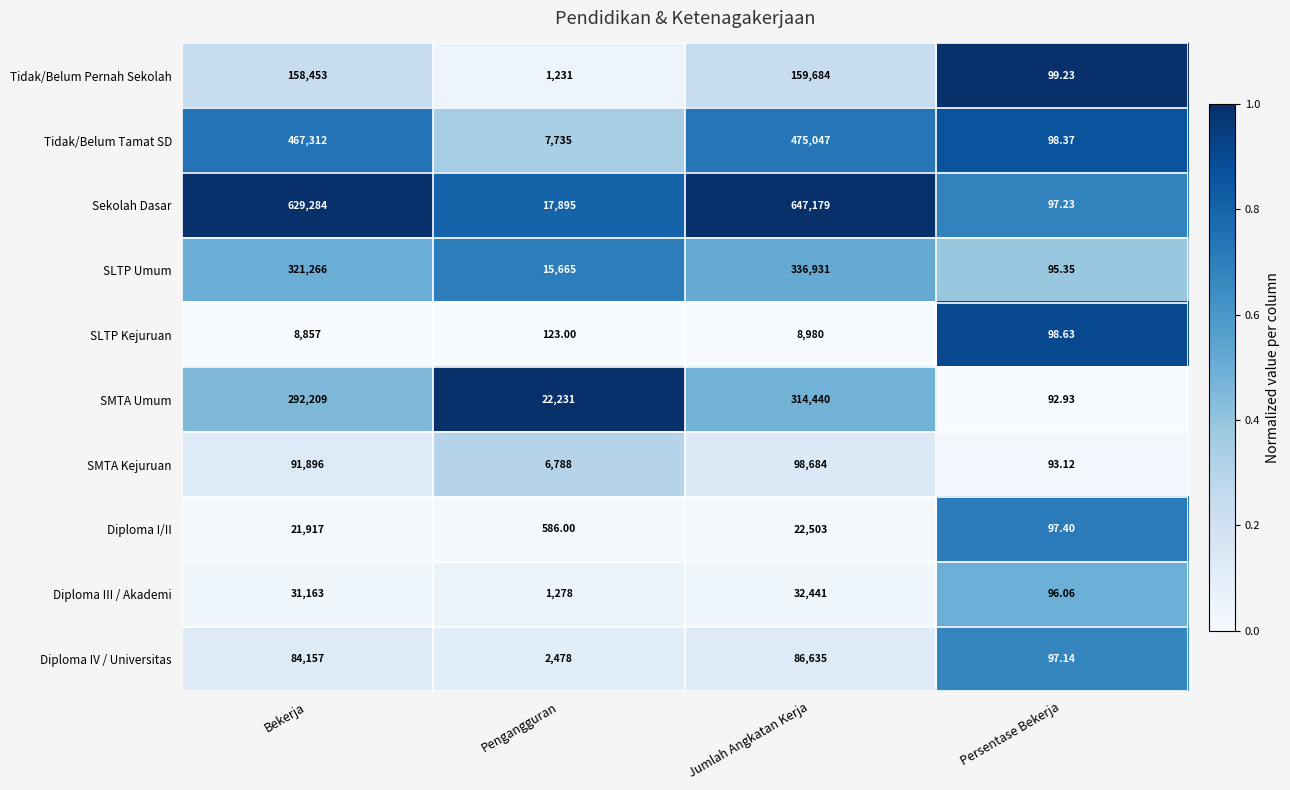

Where is Tidak/Belum Pernah Sekolah nearest to the value 79891?

Bekerja